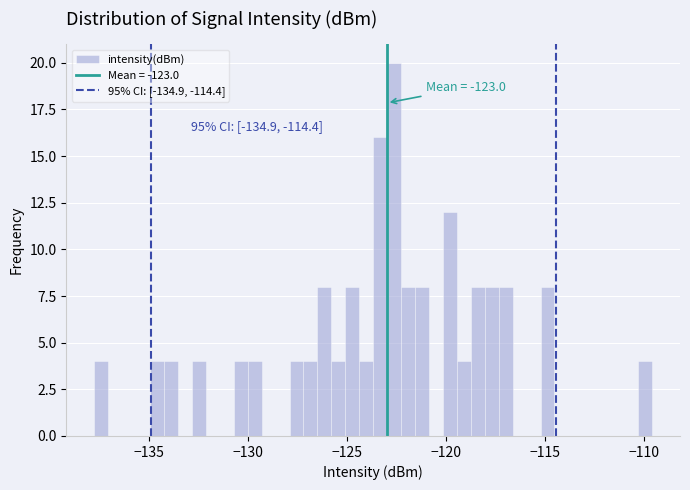

Read against the x-axis, roughly where is the centre of the tallest bar?

-122.5